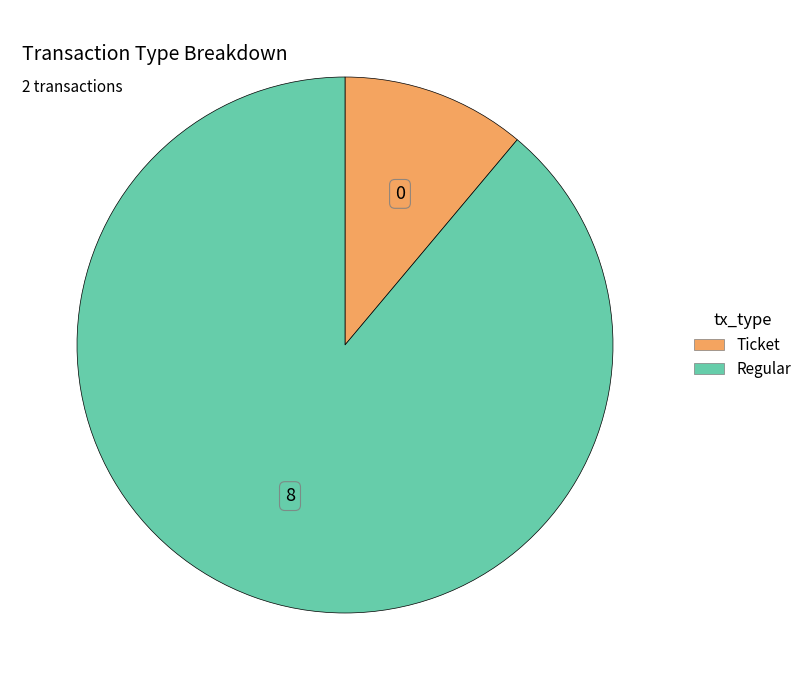

True or false: Ticket accounts for 5% of the total.

False